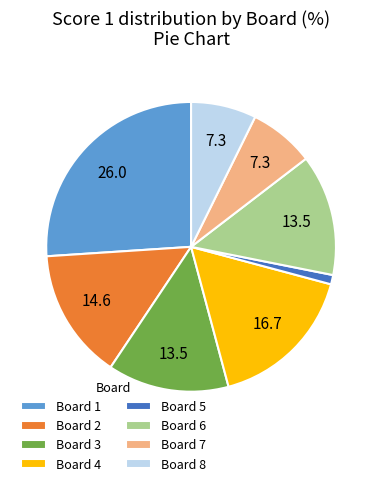

How many segments does this pie chart have?

8